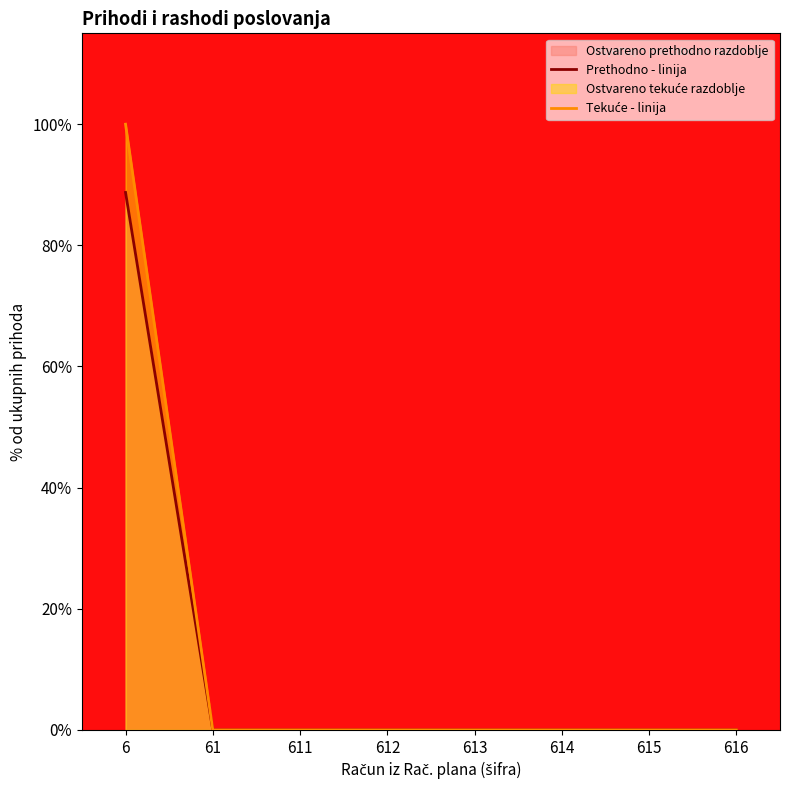

True or false: Tekuće - linija and Prethodno - linija intersect in this chart.

False